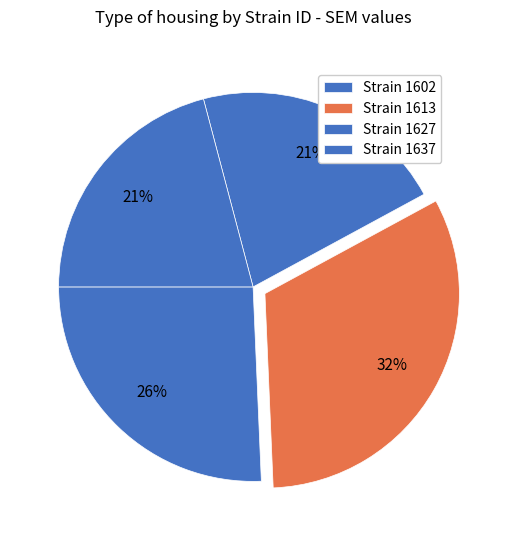

Count the number of slices in the pie.

4